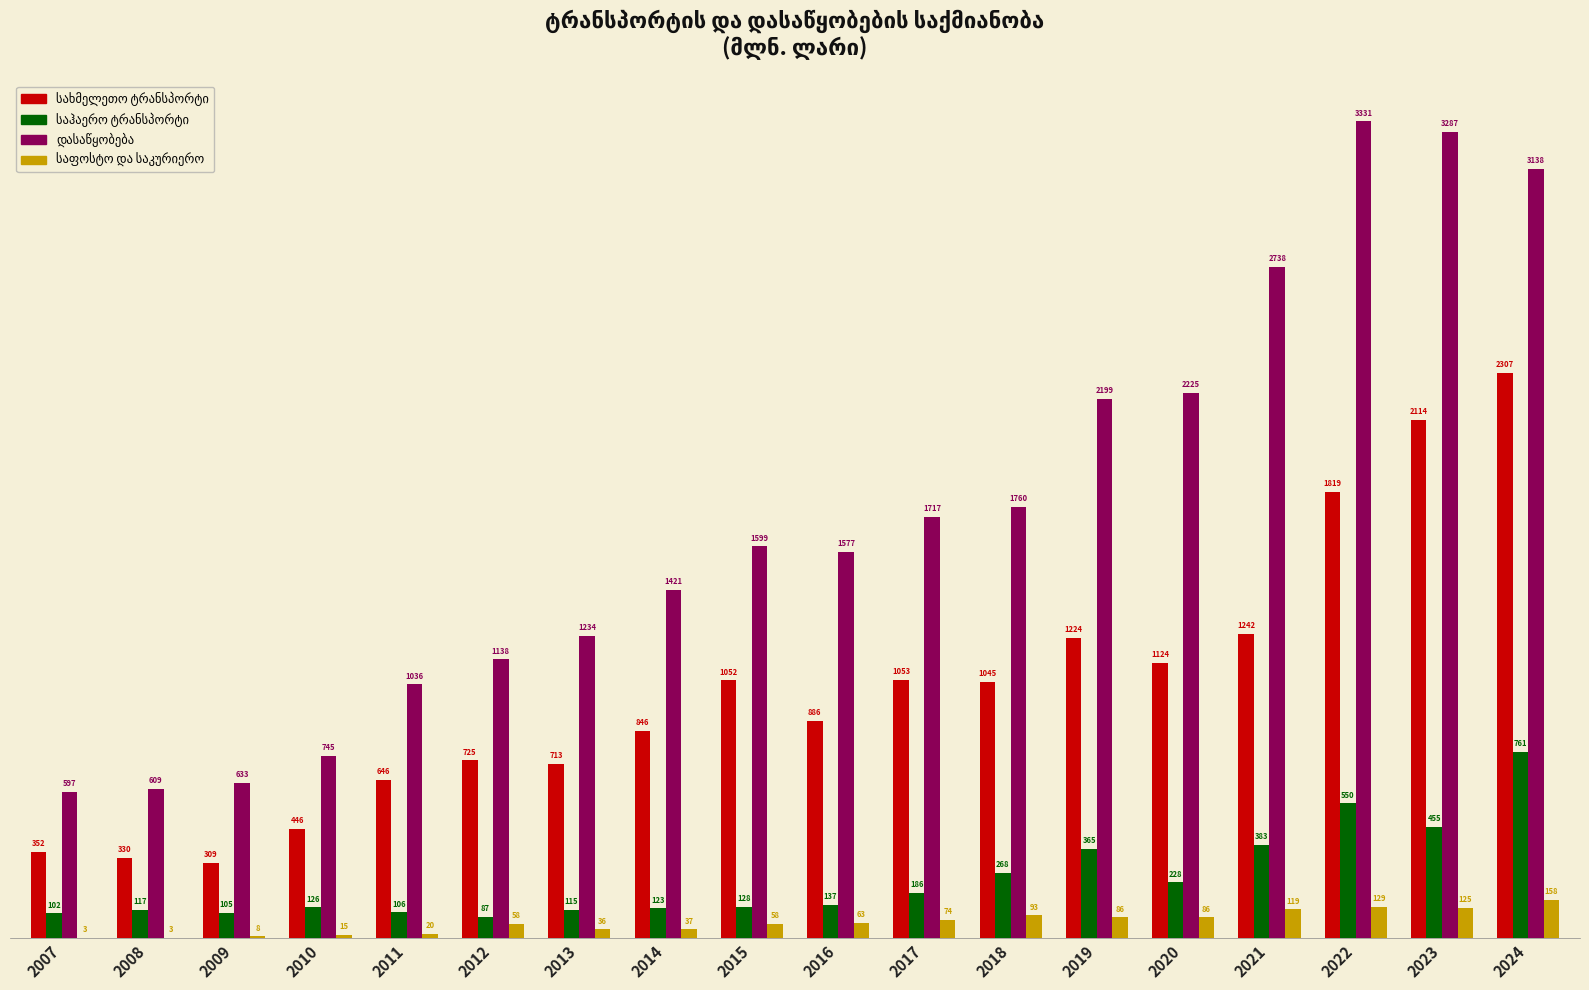

At which category does the chart reach its peak across all series?

2022